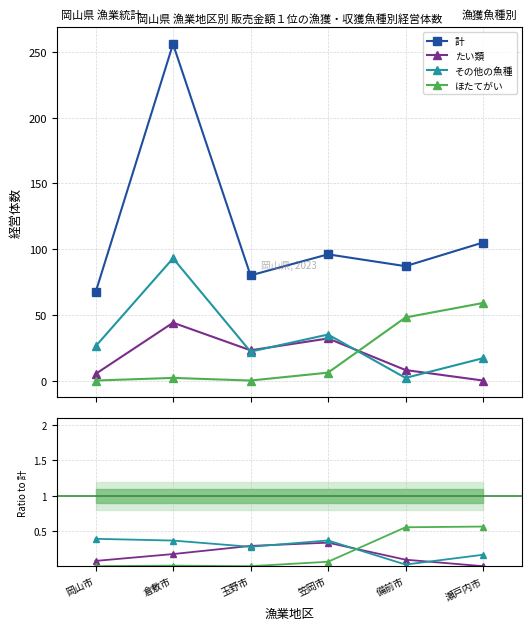

True or false: 計 has a value of 80.0 at 玉野市.

True